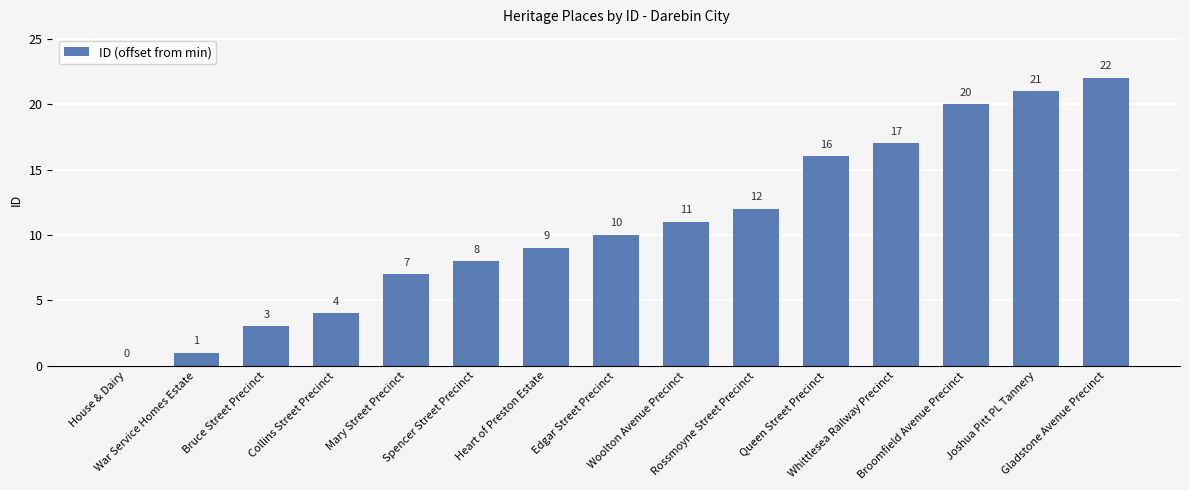

What is the sum of all values?

161